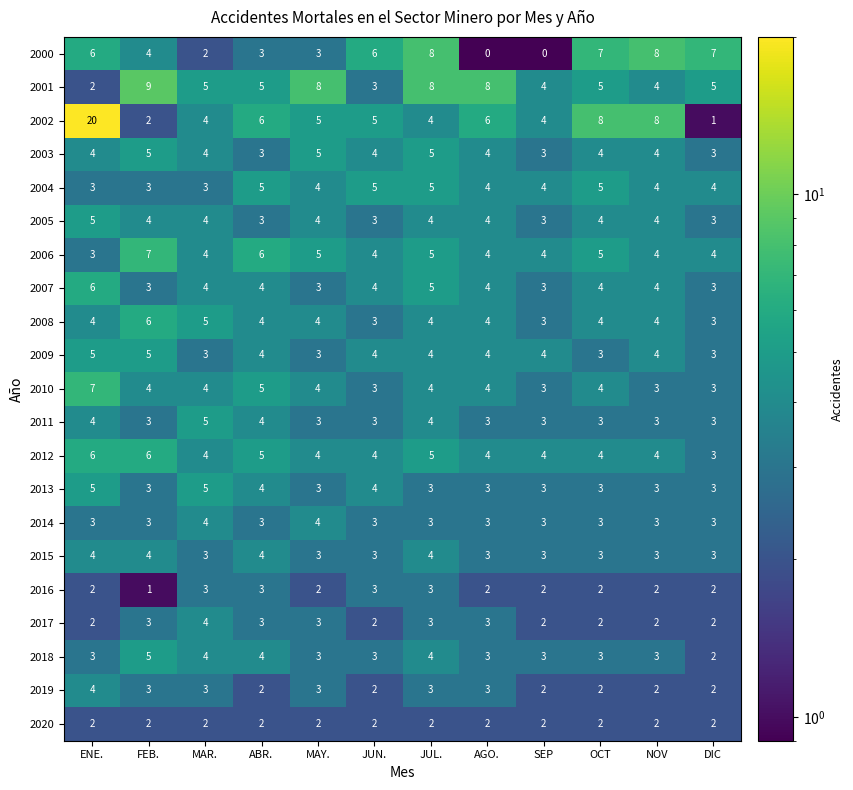

Which category has the lowest value in the 2006 series?

ENE.